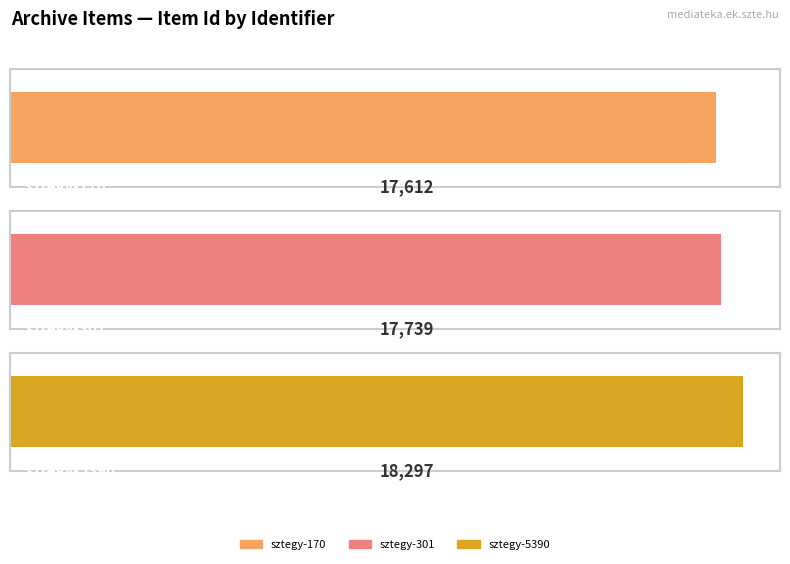

How many bars are there in total?

3